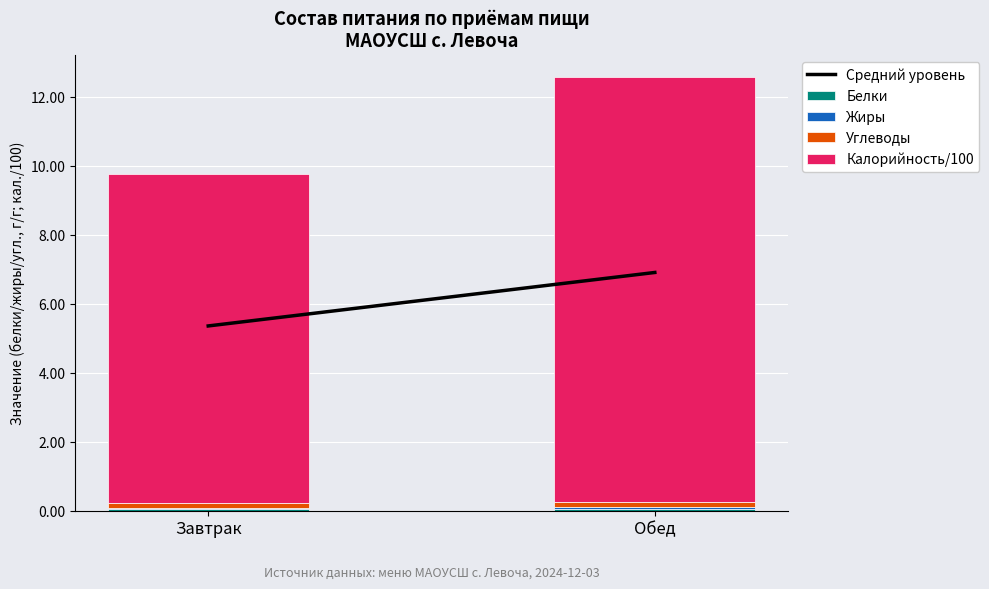

At which category is the sum across all series the highest?

Обед